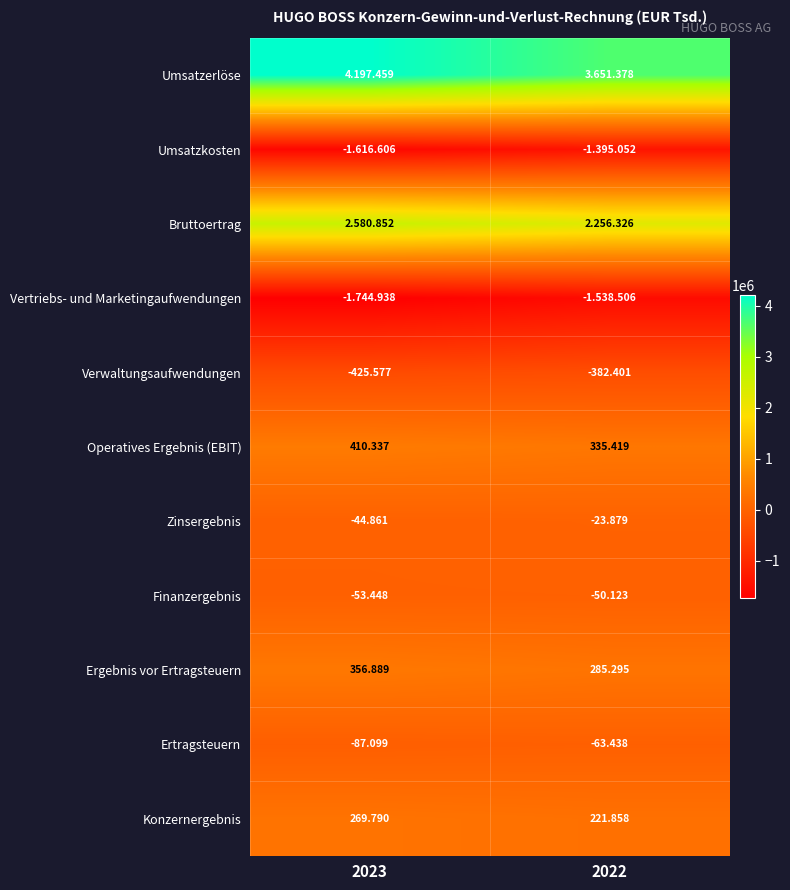

Is the value of Verwaltungsaufwendungen at 2022 greater than the value of Zinsergebnis at 2022?

No